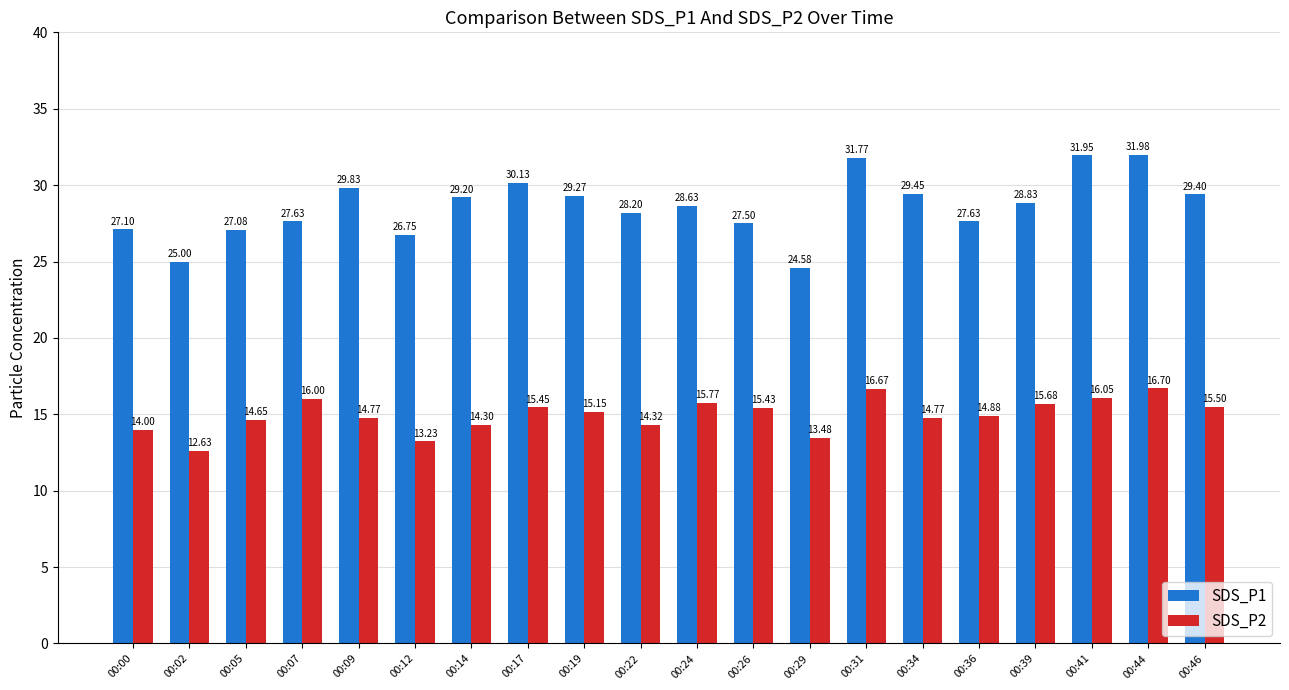

Does the chart contain any negative values?

No